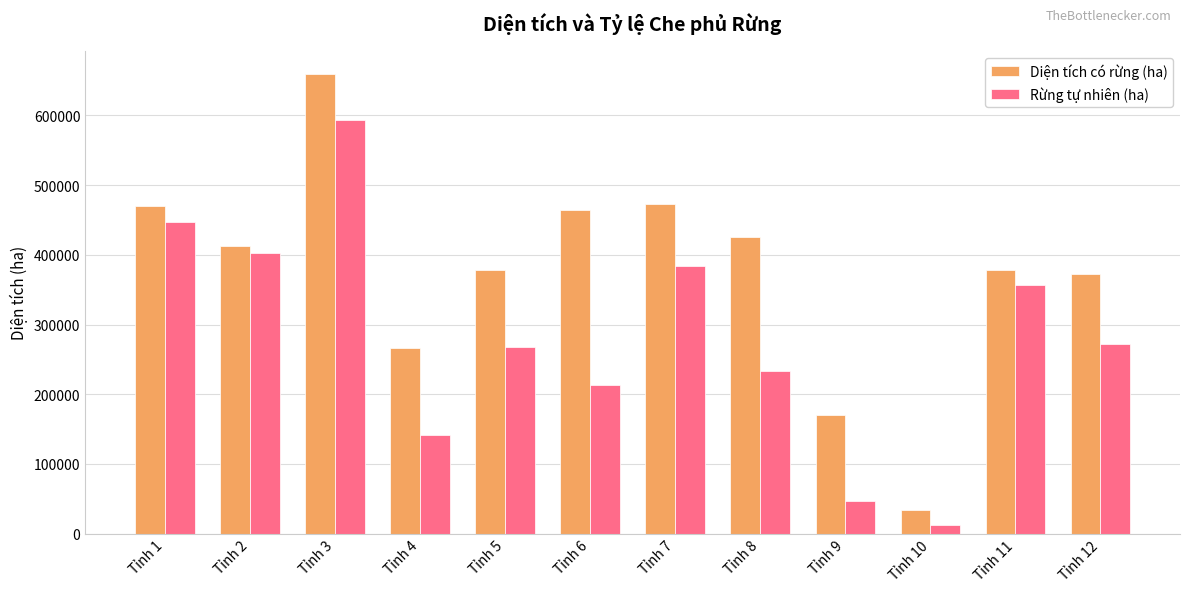

What is the approximate value of Rừng tự nhiên (ha) at Tỉnh 2?

403000.7